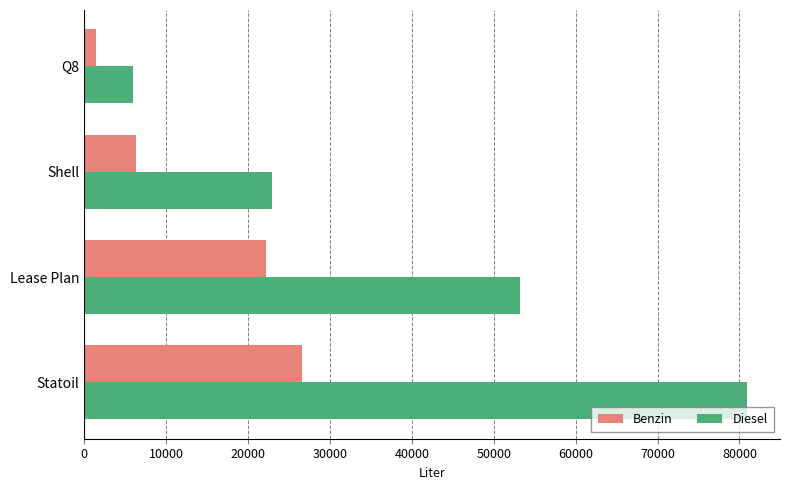

What is the sum of all Benzin values?

56527